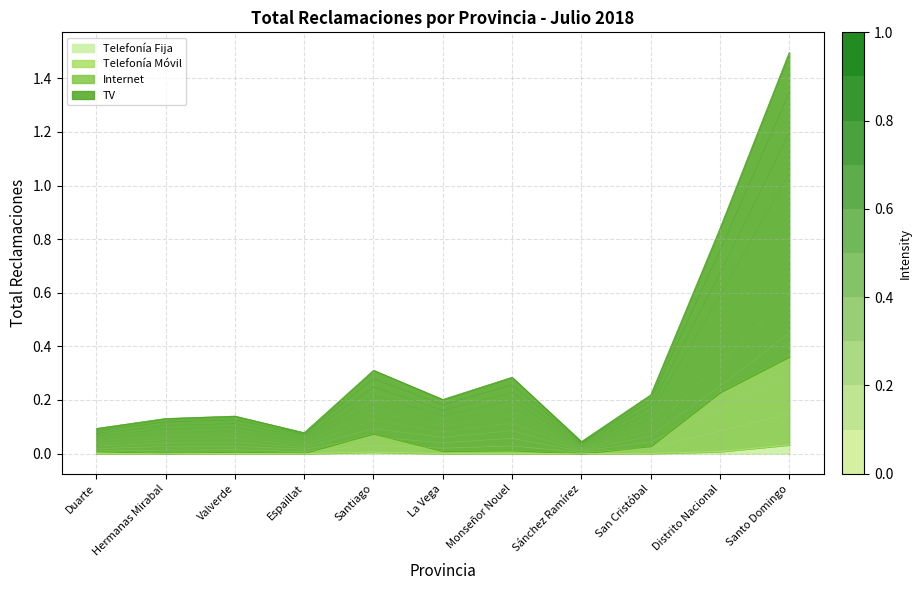

List the labels in order of TV value, smallest first.

Sánchez Ramírez, Espaillat, Duarte, Hermanas Mirabal, Valverde, La Vega, San Cristóbal, Monseñor Nouel, Santiago, Distrito Nacional, Santo Domingo